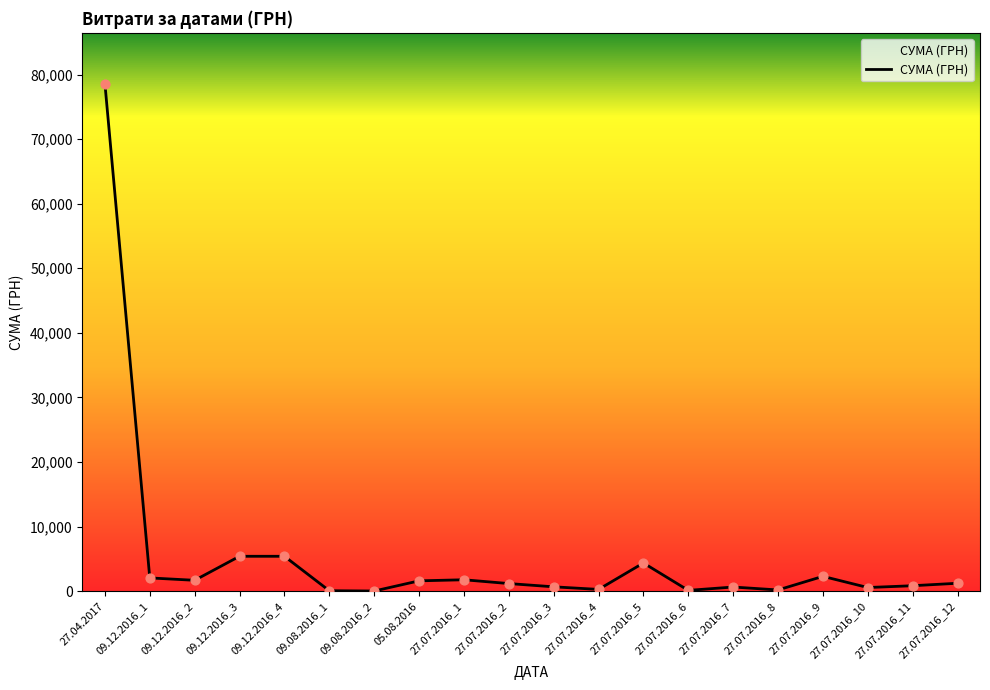

What is the ratio of the value at 27.07.2016_7 to the value at 27.07.2016_6?

5.3